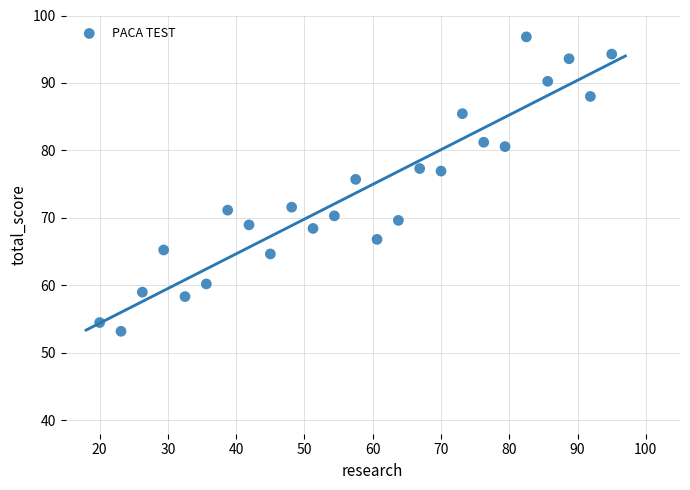

What is the range of Y values (max minus min)?

43.6